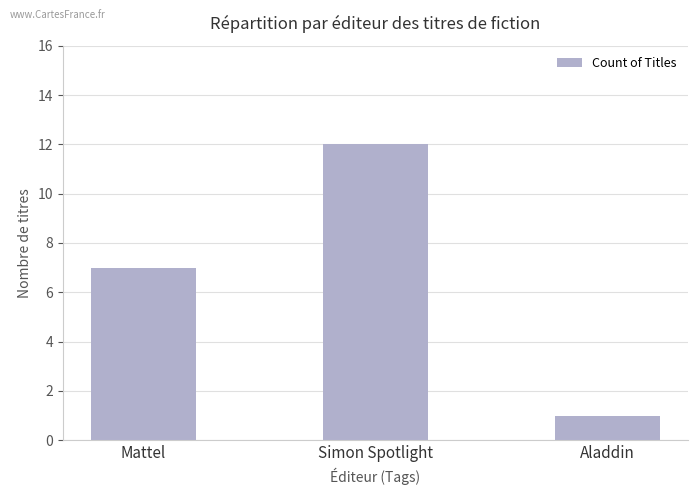

What is the change in value from Simon Spotlight to Aladdin?

-11